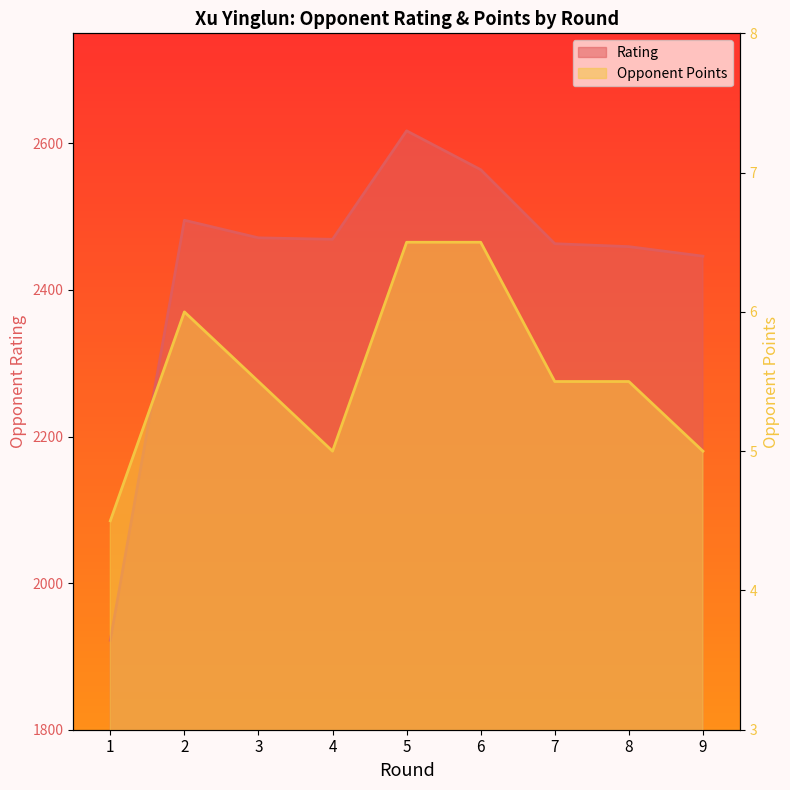

What is the value of the Rating point at the 9th from the left?

2446.0